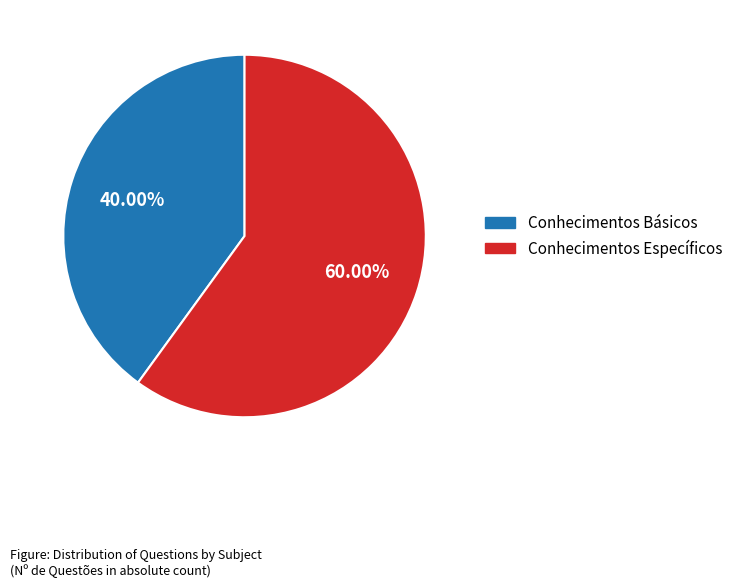

Which category has the smallest portion of the pie?

Conhecimentos Básicos